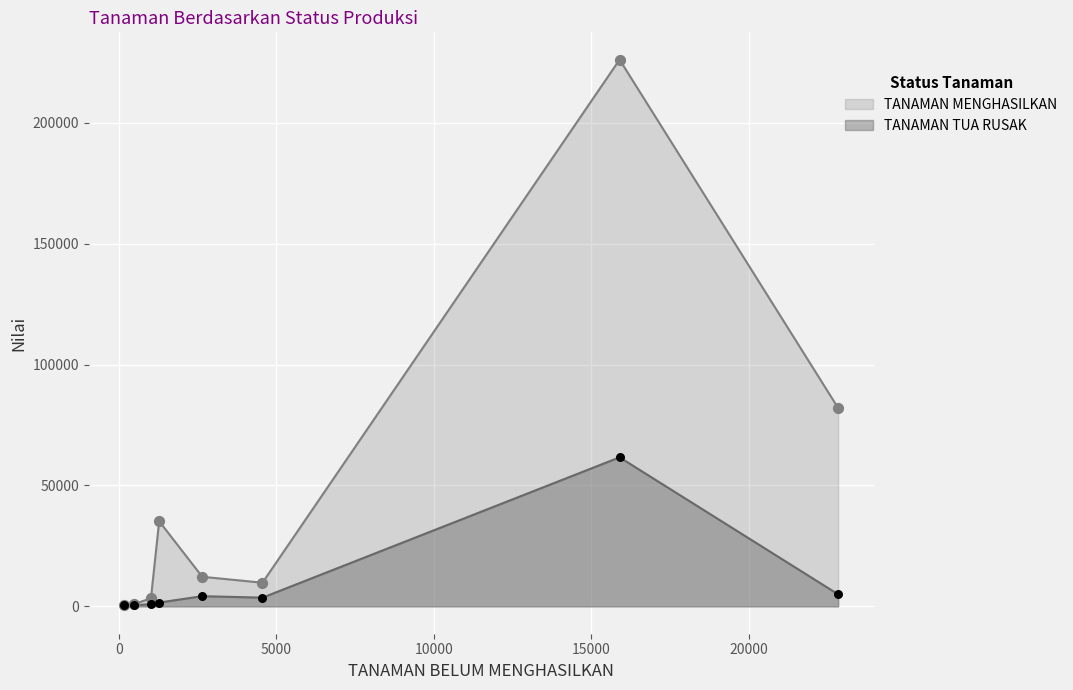

What are all the series names shown in the legend?

TANAMAN MENGHASILKAN, TANAMAN TUA RUSAK